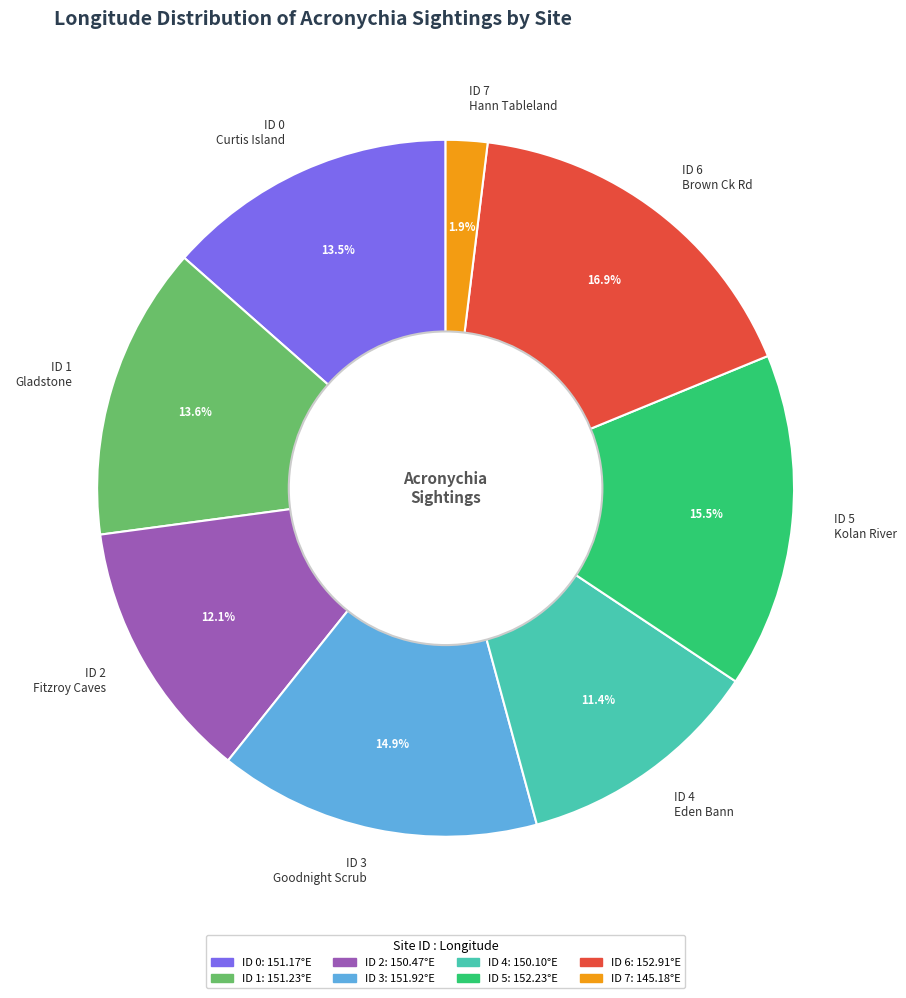

How much of the chart is everything except ID 3 Goodnight Scrub?

85.1%